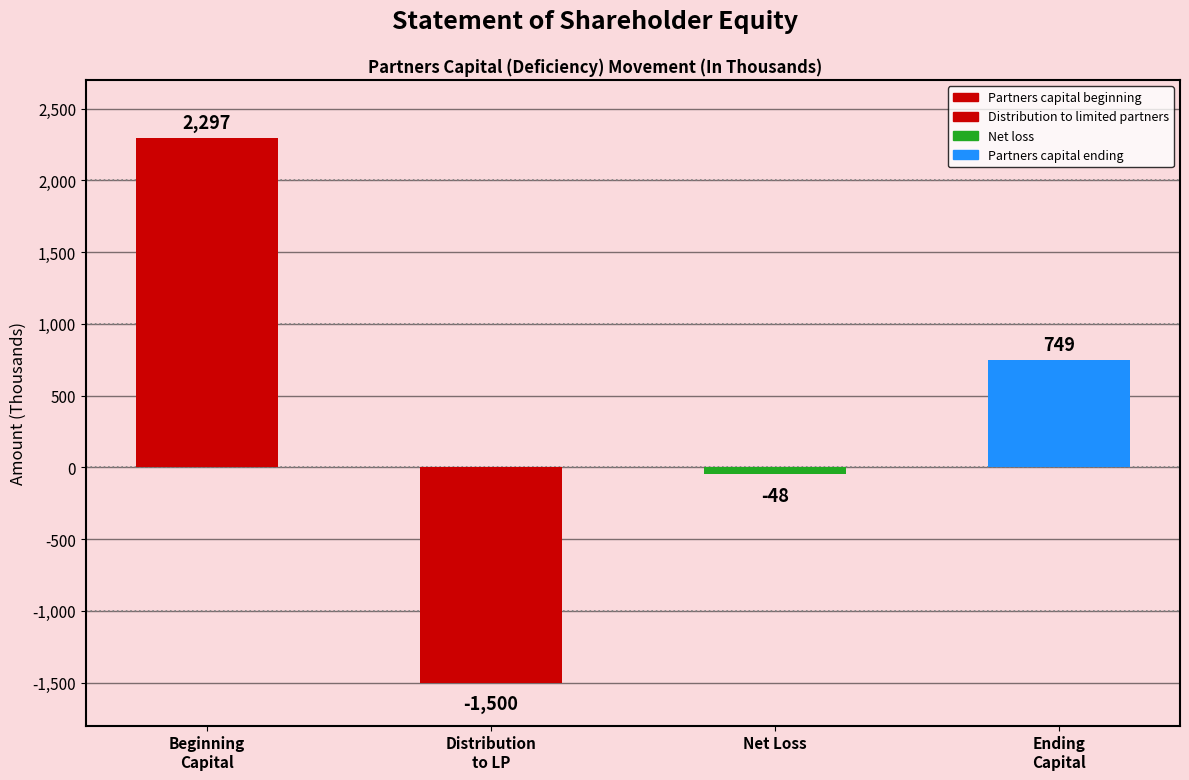

The value at Partners capital beginning is 3961. True or false?

False